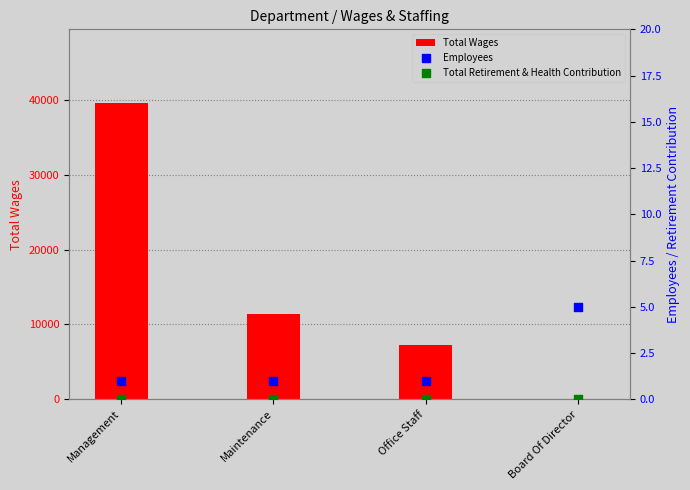

Which series has the largest total across all categories?

Total Wages